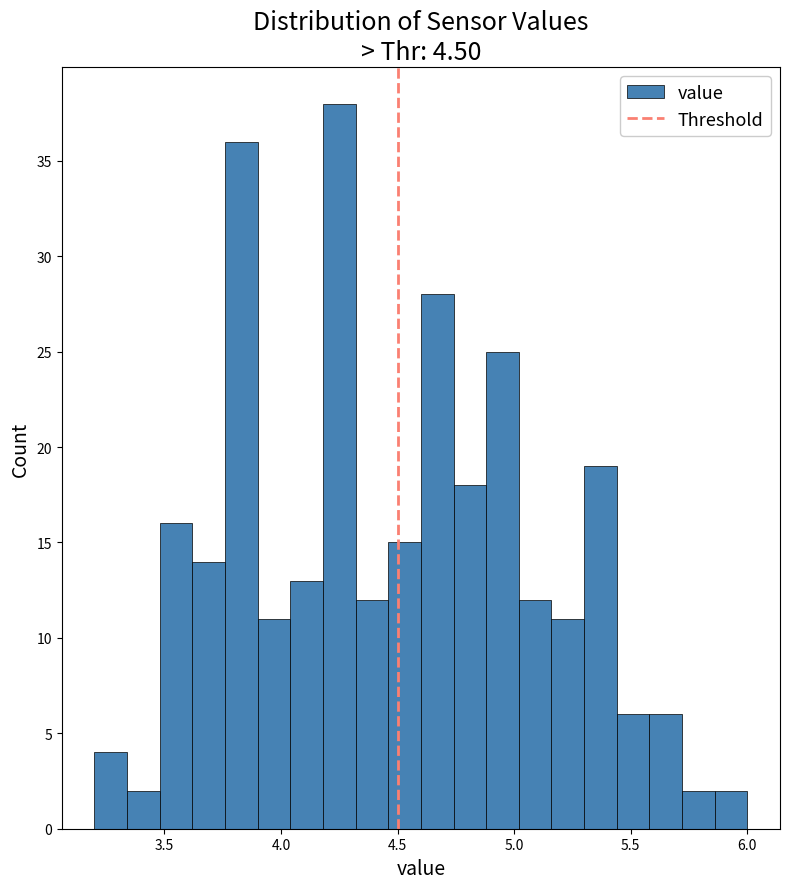

Around what value on the x-axis is the tallest bar? Give the approximate position of its centre, as read against the axis.

4.25